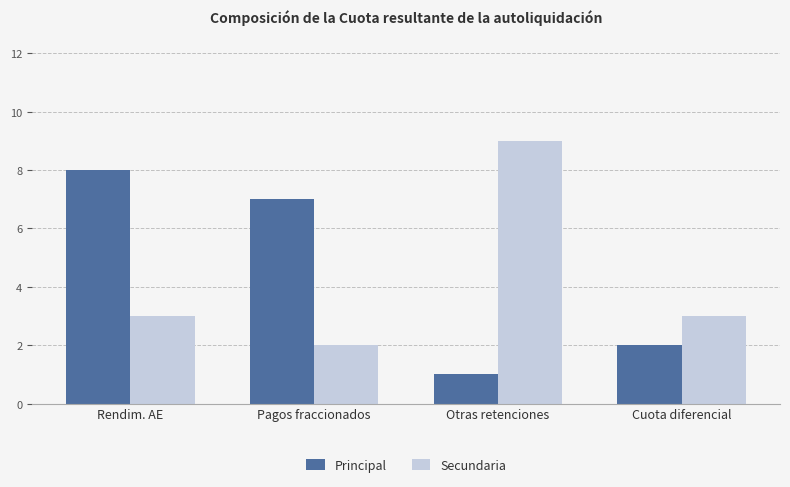

Reading right to left, transcribe all the data shown in this chart.

Principal: 2	1	7	8
Secundaria: 3	9	2	3